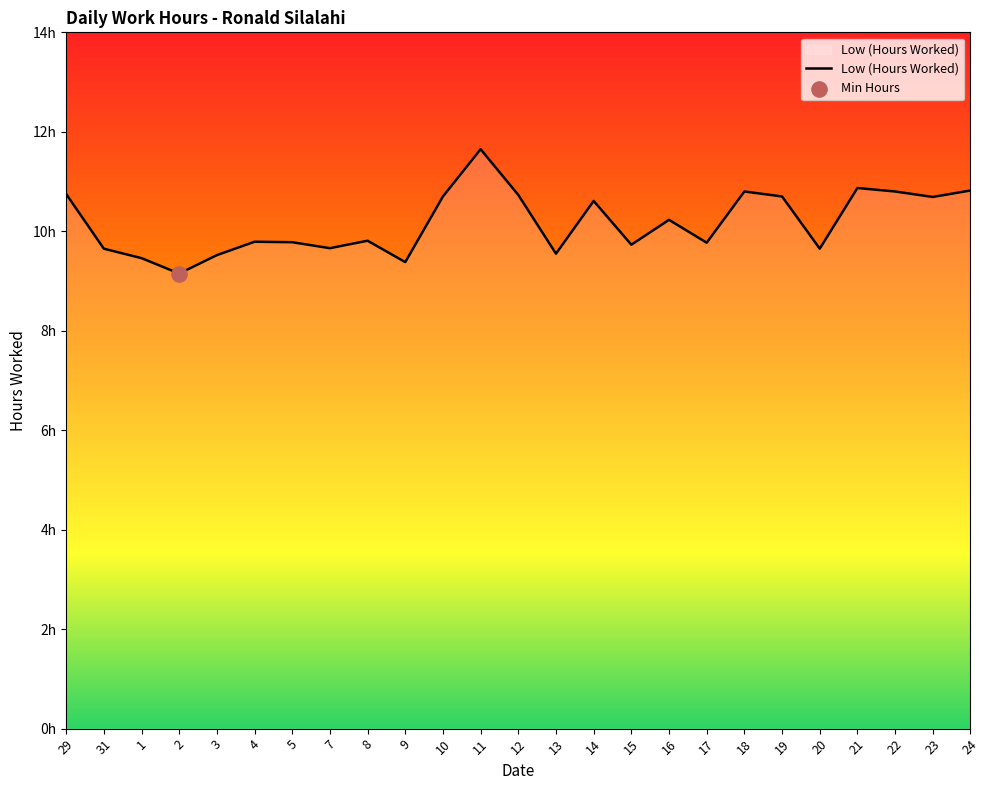

Which has a higher value, 21 or 5?

21